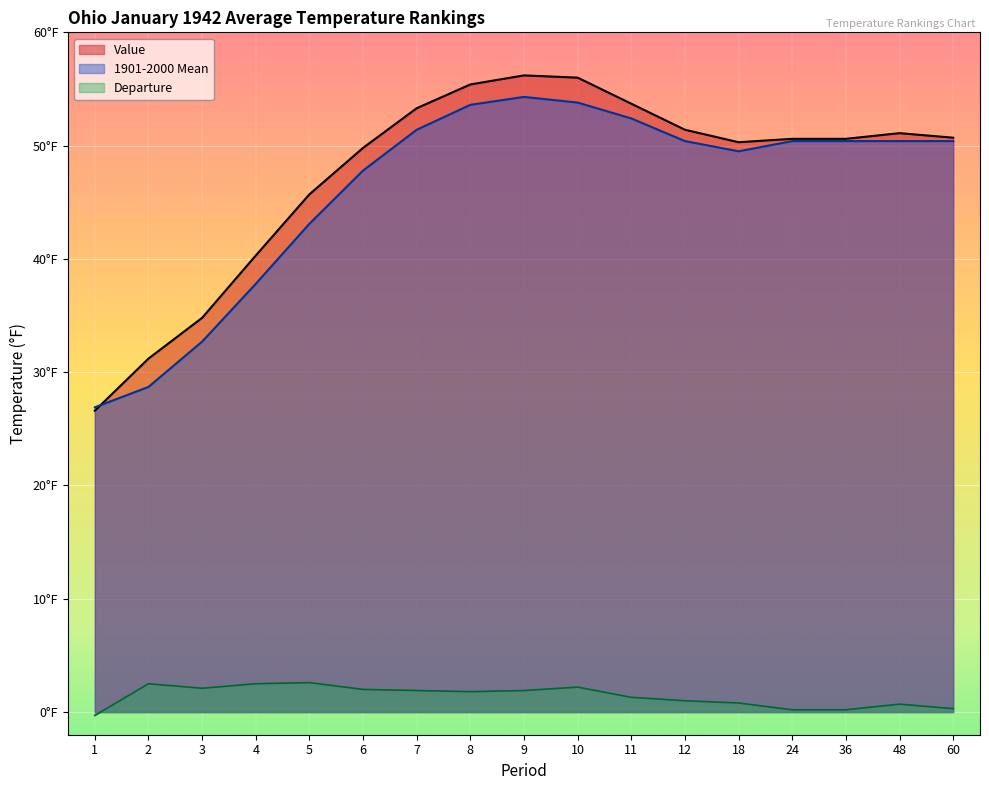

What value does the Value series have at 11?

53.7